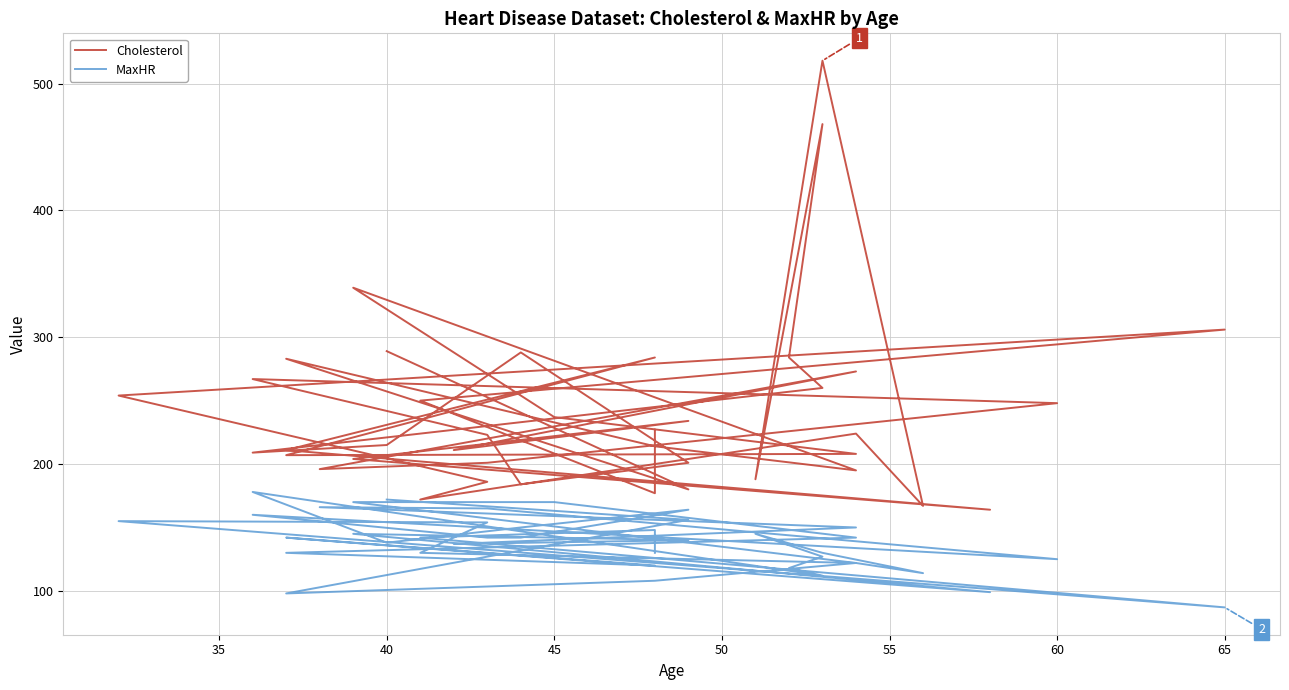

Is it true that Cholesterol equals 385 at 45?

False